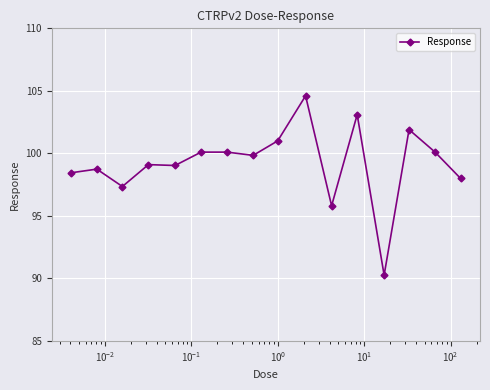

Count the number of data series in this chart.

1